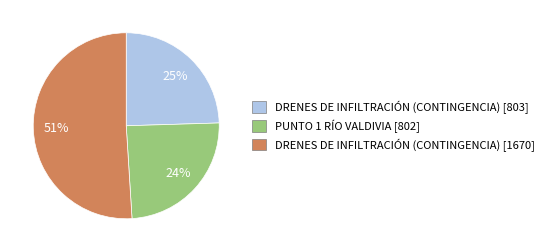

The DRENES DE INFILTRACIÓN (CONTINGENCIA) [803] slice represents 38% of the pie. True or false?

False